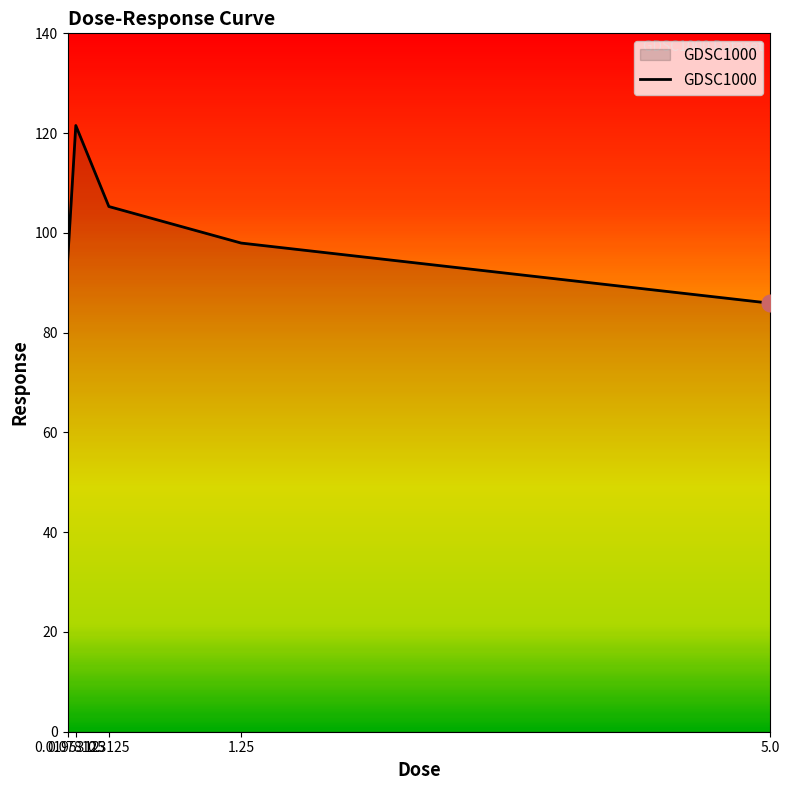

Rank the categories by value from lowest to highest.

5.0, 0.0195312, 1.25, 0.3125, 0.078125